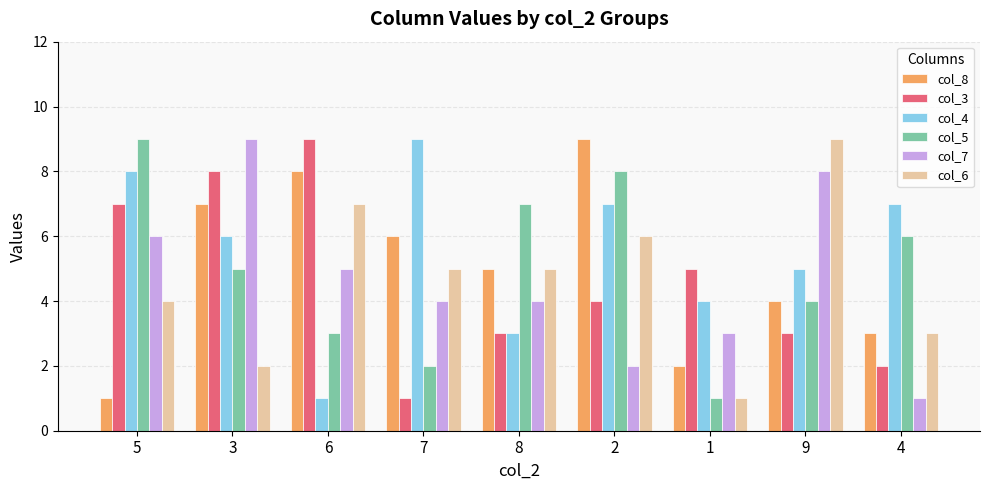

Rank the categories by col_8 value from highest to lowest.

2, 6, 3, 7, 8, 9, 4, 1, 5